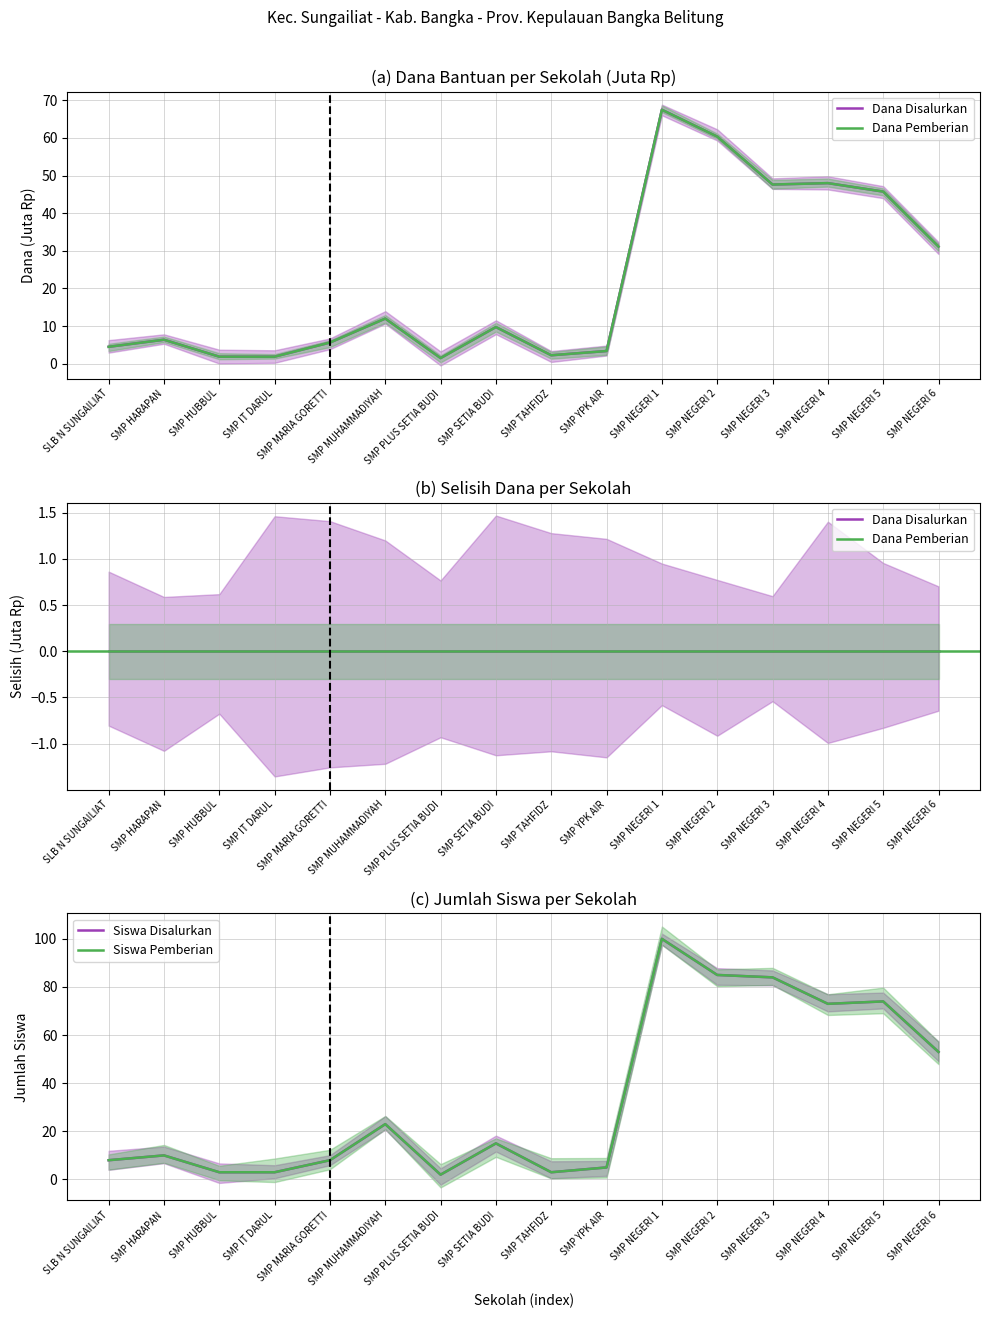

What value does the Siswa Disalurkan series have at SMP PLUS SETIA BUDI?

2.0